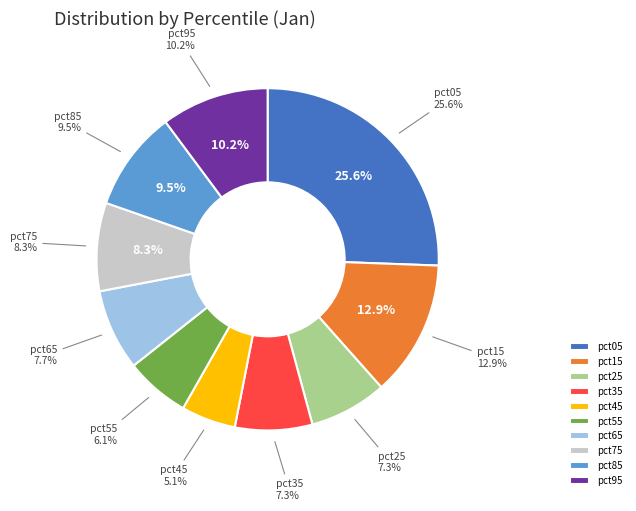

Is it true that pct15 is 4% of the pie?

False